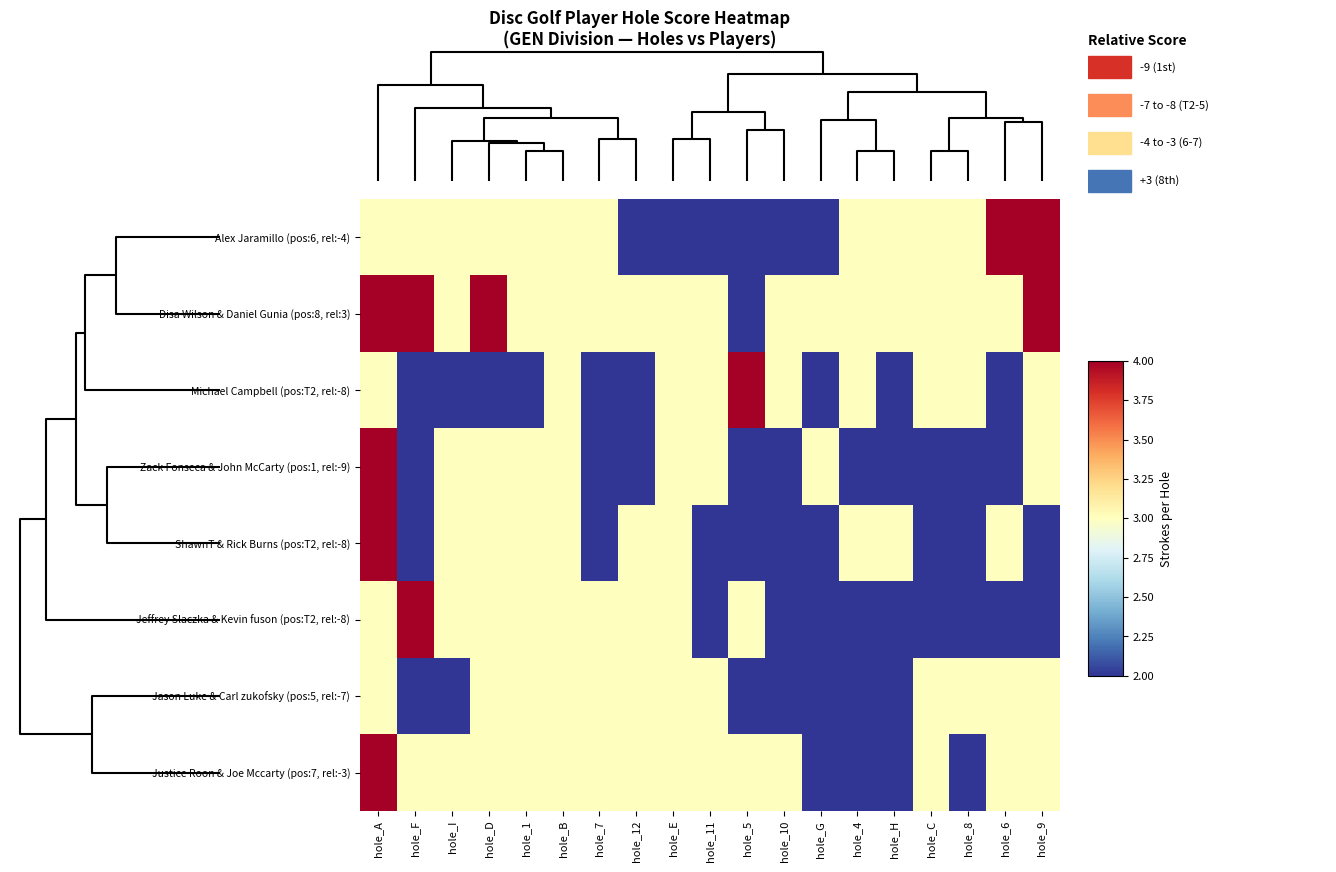

At how many categories does at least one series exceed 2?

19